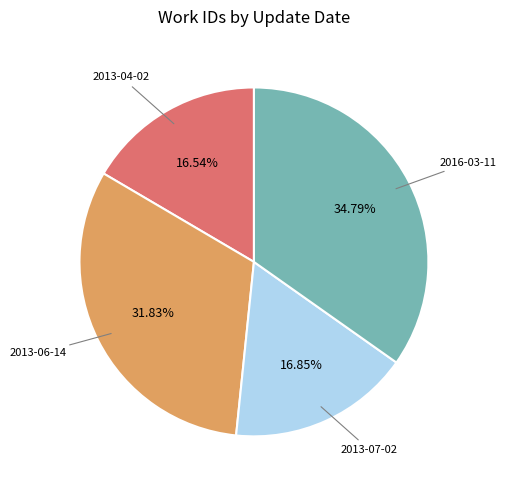

Count the number of slices in the pie.

4